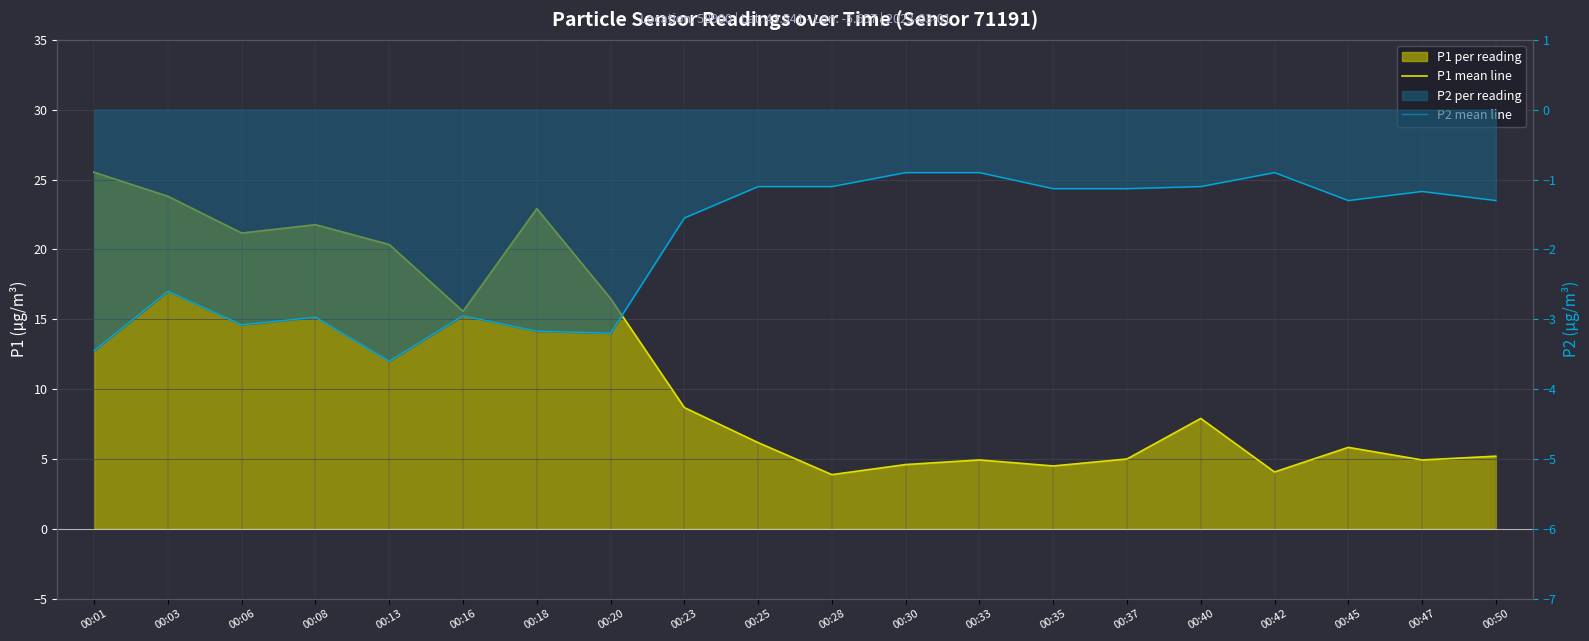

Where does the P2 mean line series first go above -1?

00:30